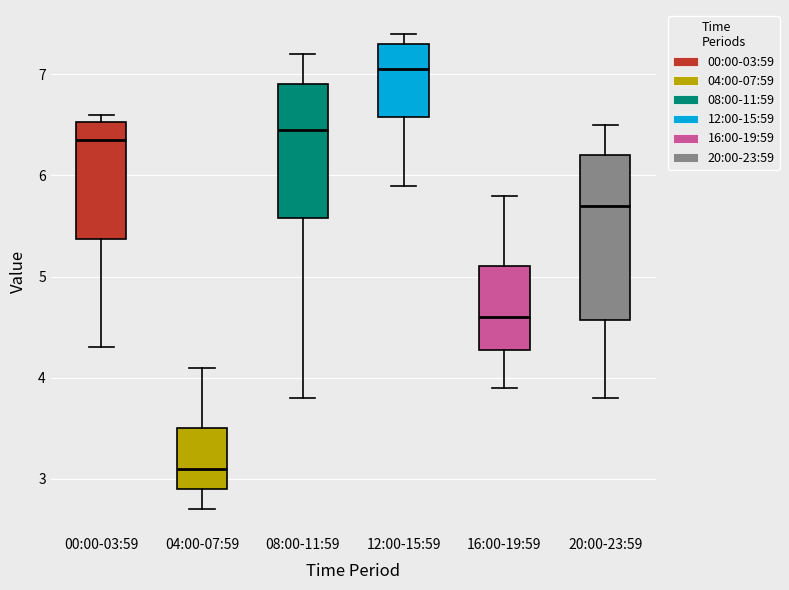

Comparing the boxes themselves (not the whiskers), which one is the tallest?

20:00-23:59